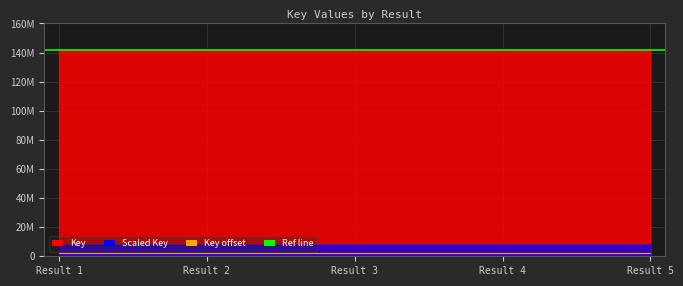

What is the change in value from Result 1 to Result 2?

-265